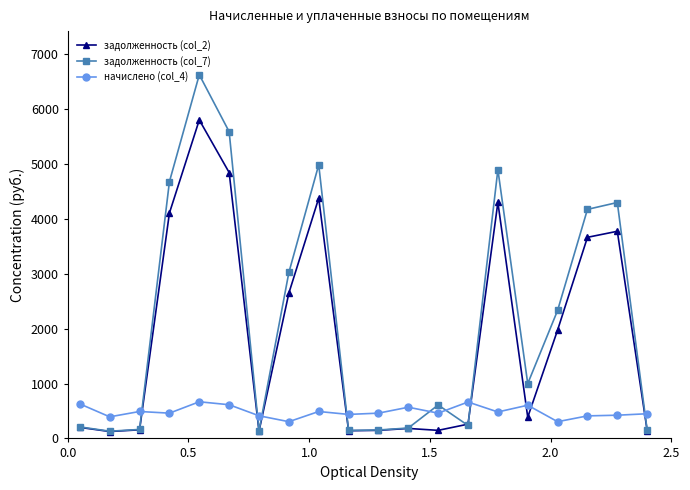

Rank the series by their average value, from highest to lowest.

задолженность (col_7), задолженность (col_2), начислено (col_4)